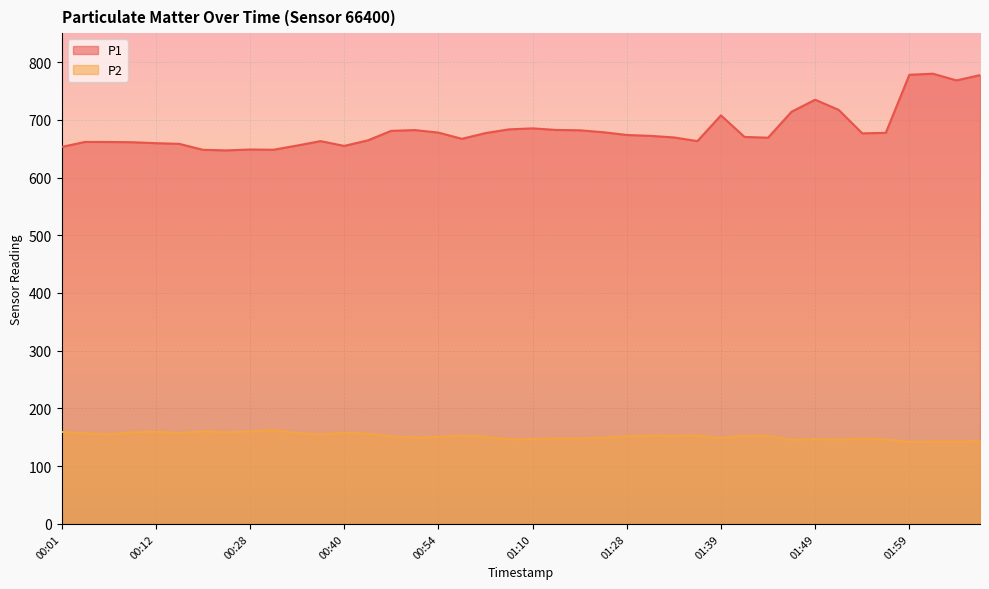

At how many categories does at least one series exceed 182?

40